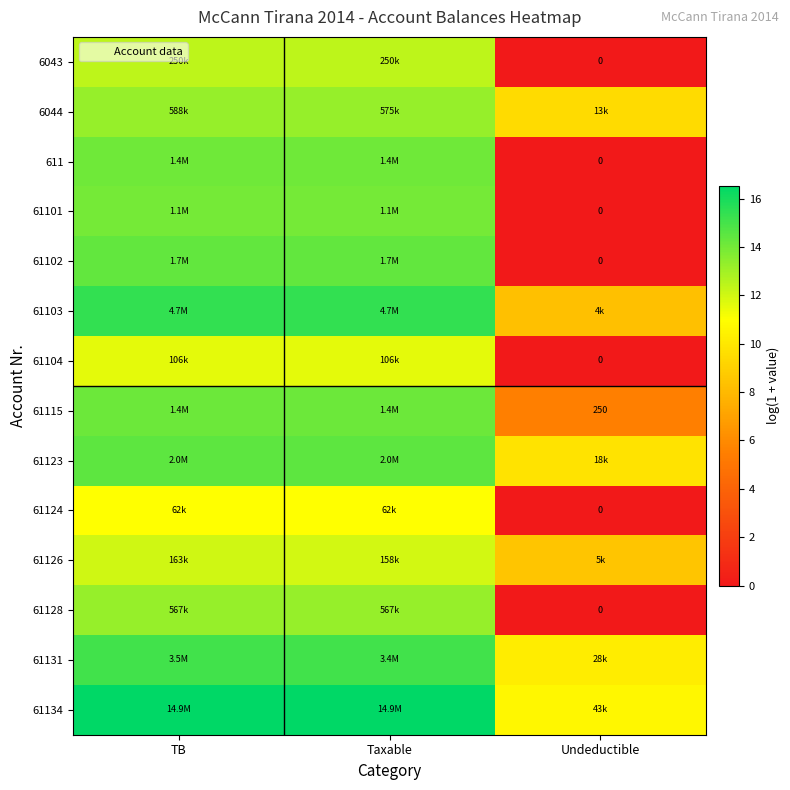

The 61102 series shows 3.1 at TB. True or false?

False